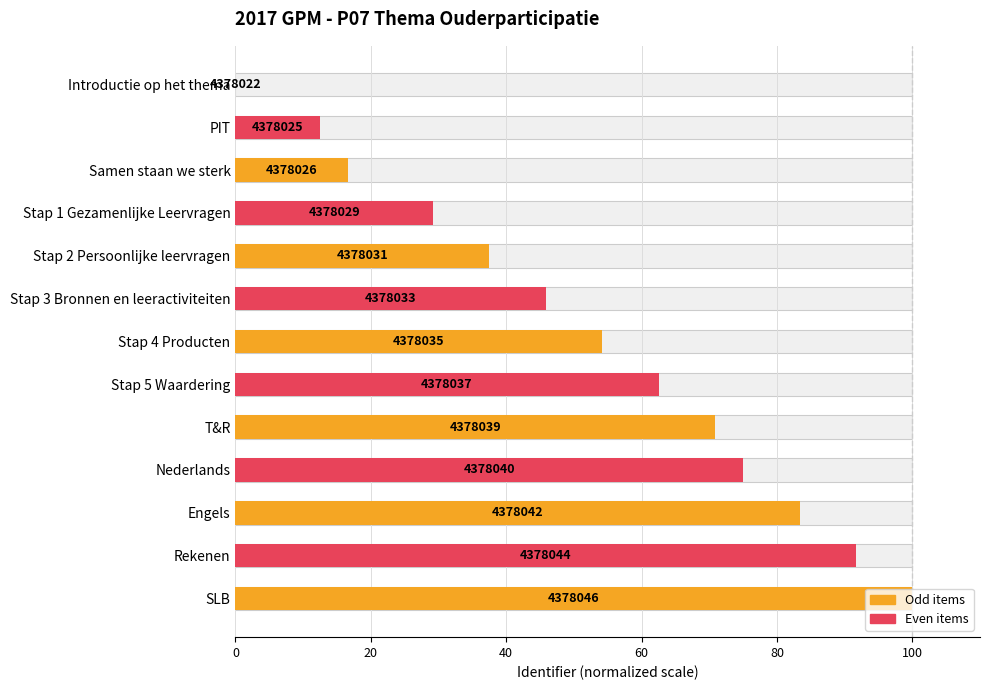

What is the sum of all values?

679.2